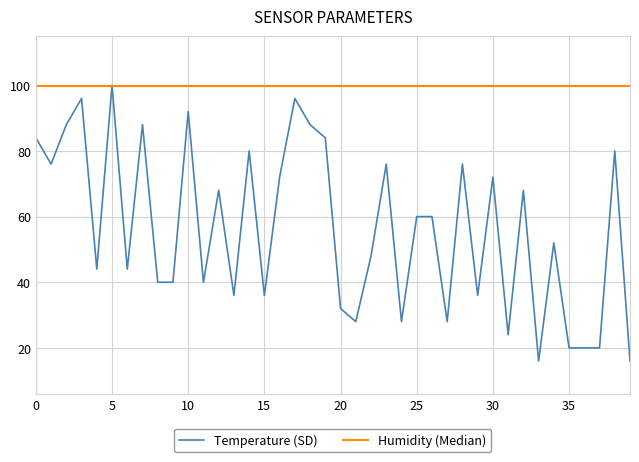

Rank the series by their average value, from highest to lowest.

Humidity (Median), Temperature (SD)